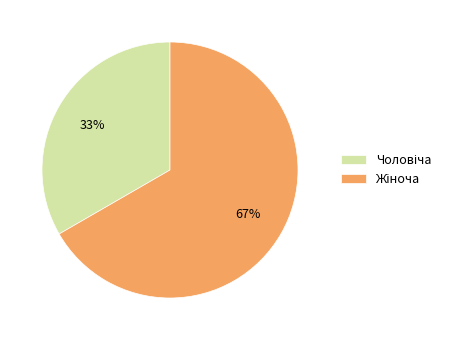

To the nearest percent, what is the average slice percentage?

50%